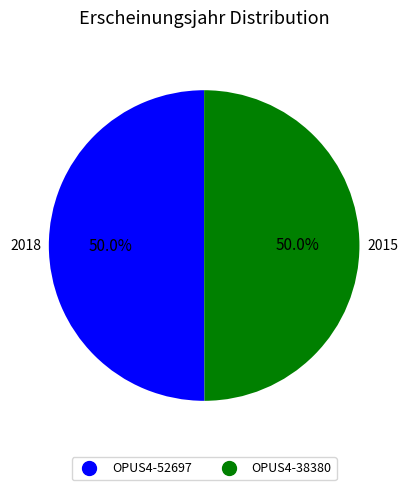

To the nearest percent, what percentage of the pie is OPUS4-38380?

50%